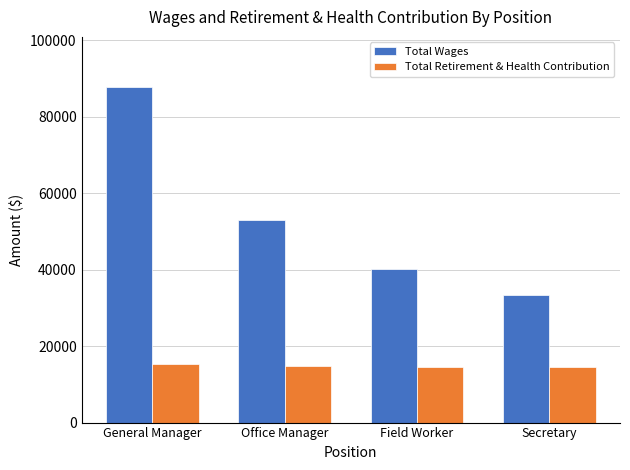

How many values in the Total Wages series are below 52912?

2